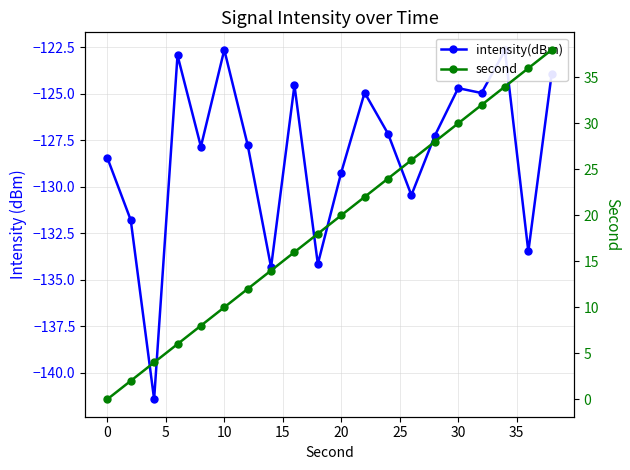

Between 20 and 30, which series saw the biggest shift?

intensity(dBm)